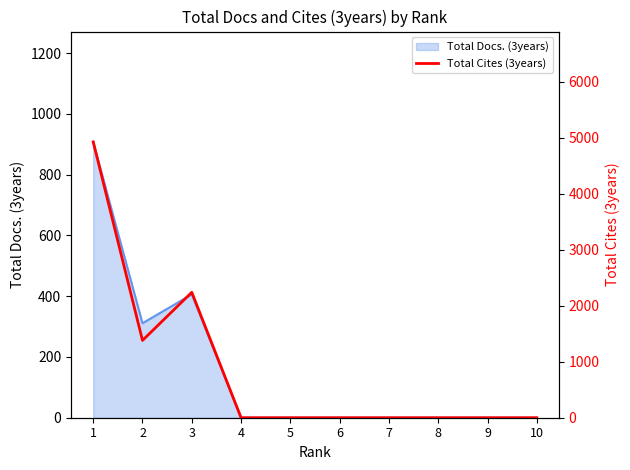

What is the value of the 1st point from the left?

4924